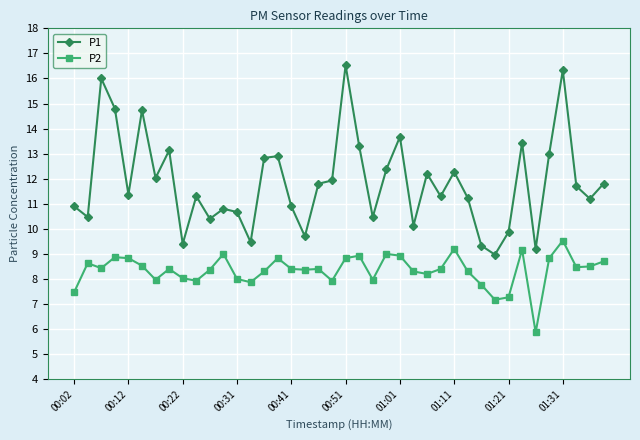

What are all the series names shown in the legend?

P1, P2